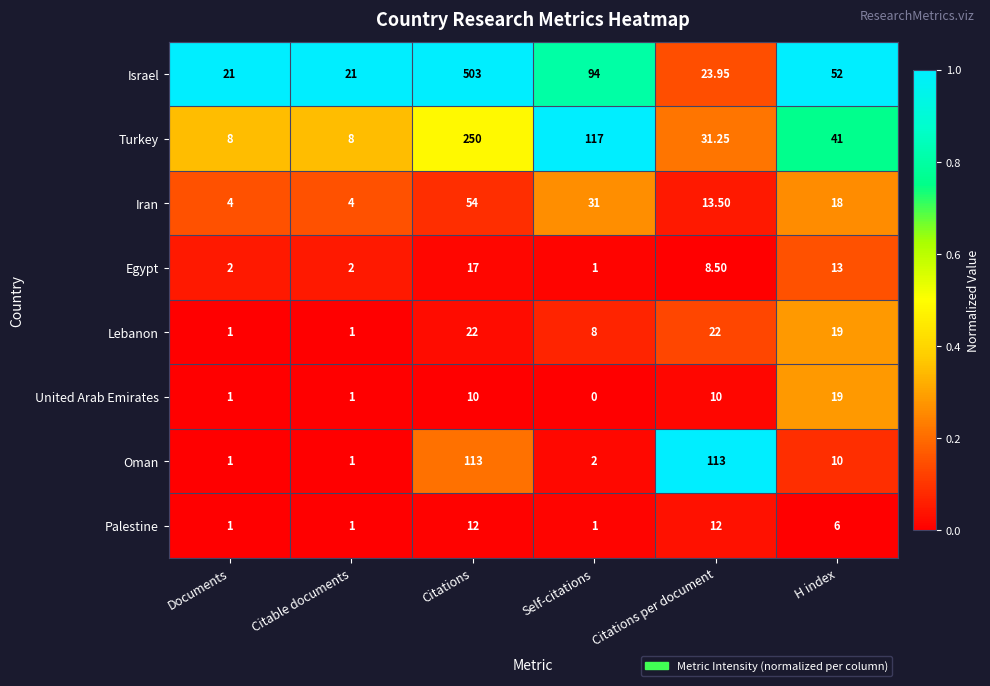

At which category does the chart reach its minimum across all series?

Self-citations